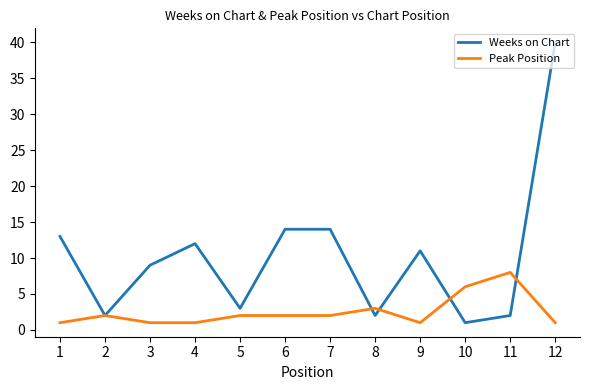

Rank the series by their average value, from highest to lowest.

Weeks on Chart, Peak Position